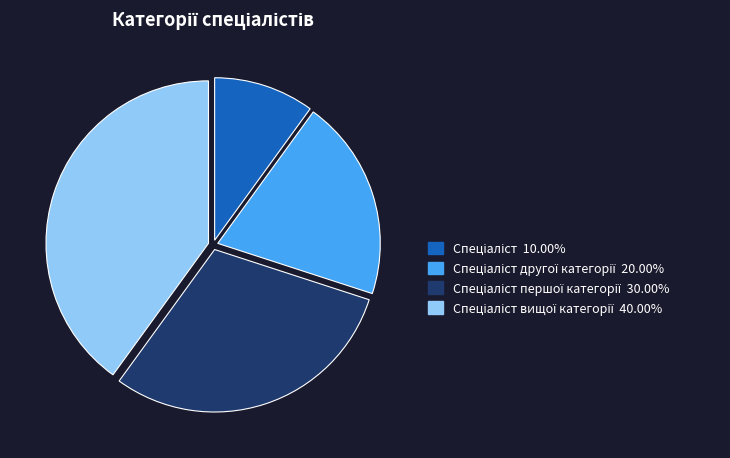

How many slices are in this pie chart?

4